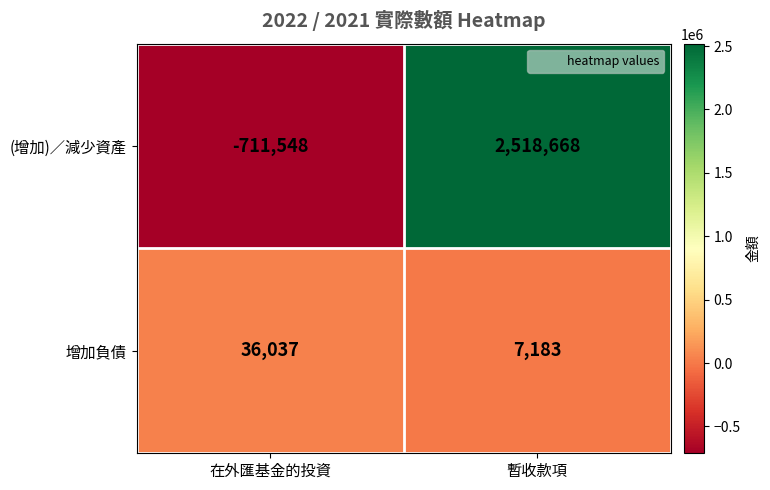

How many distinct data groups are displayed?

2